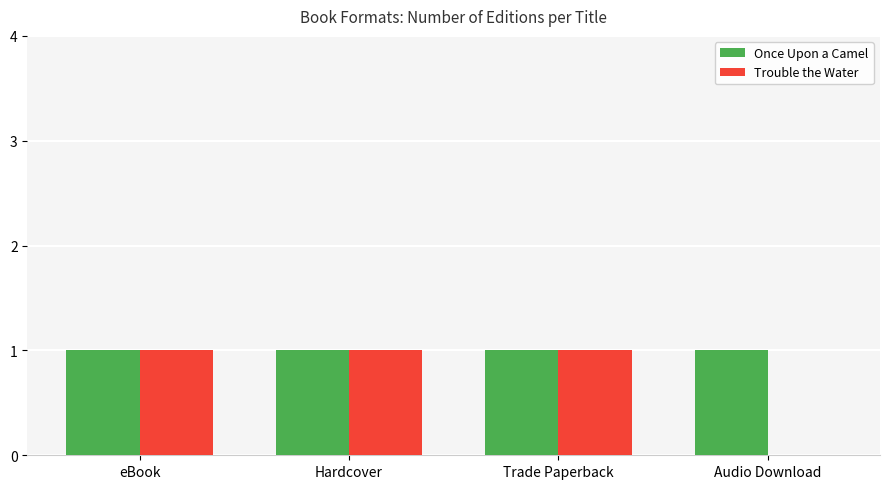

How many groups of bars are there?

4